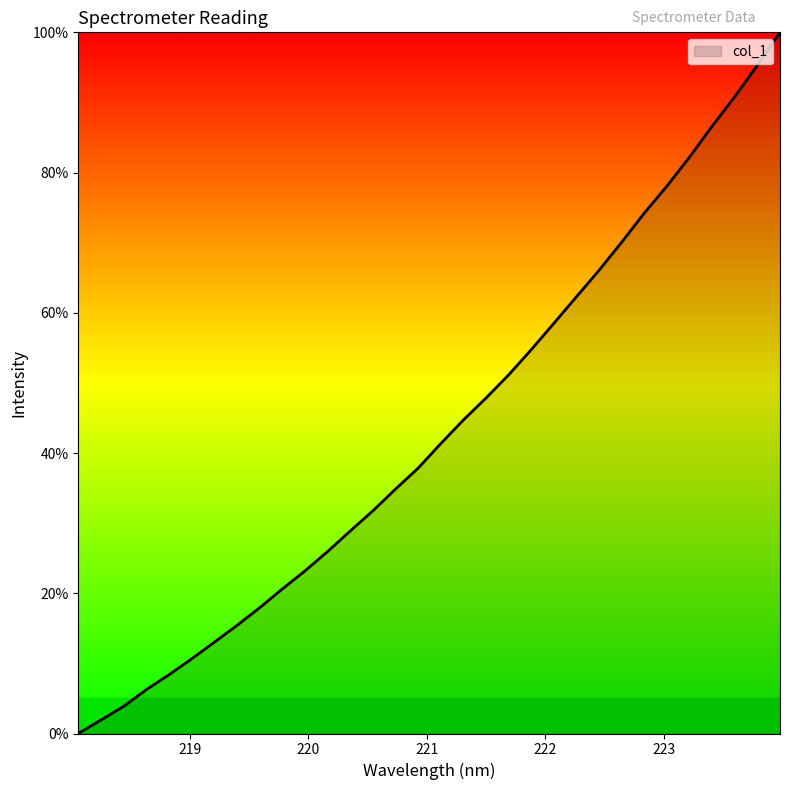

What is the maximum value shown in the chart?

100.0